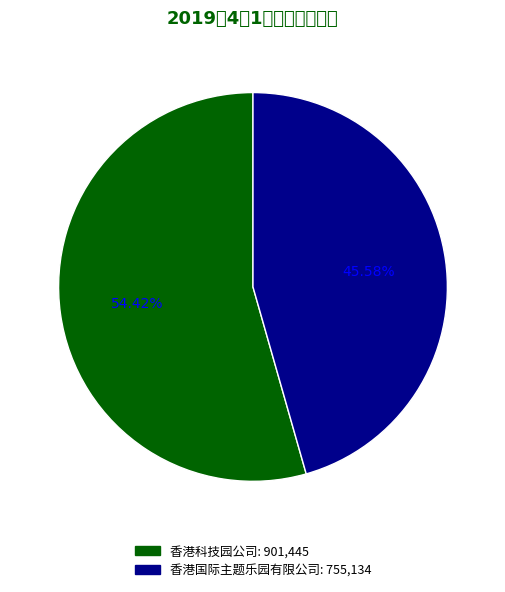

To the nearest percent, what is the combined percentage of 香港国际主题乐园有限公司 and 香港科技园公司?

100%